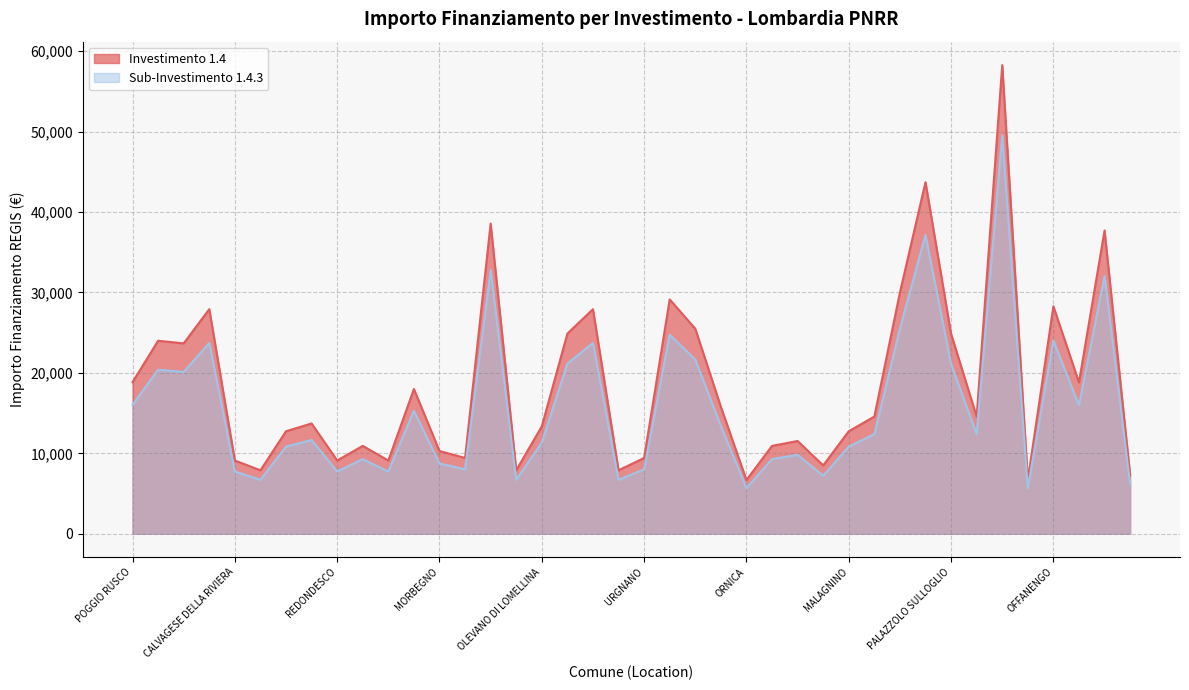

Is it true that 1.4.3 equals 5092.7 at PARONA?

False